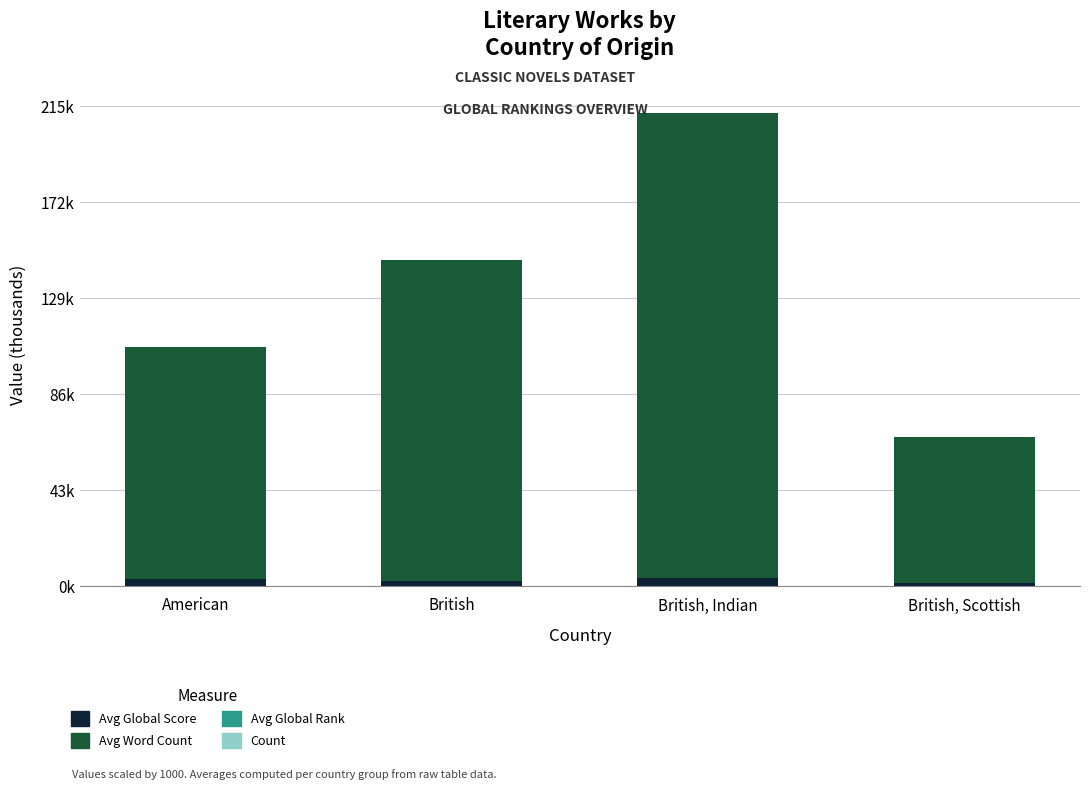

Does the chart contain stacked bars?

Yes